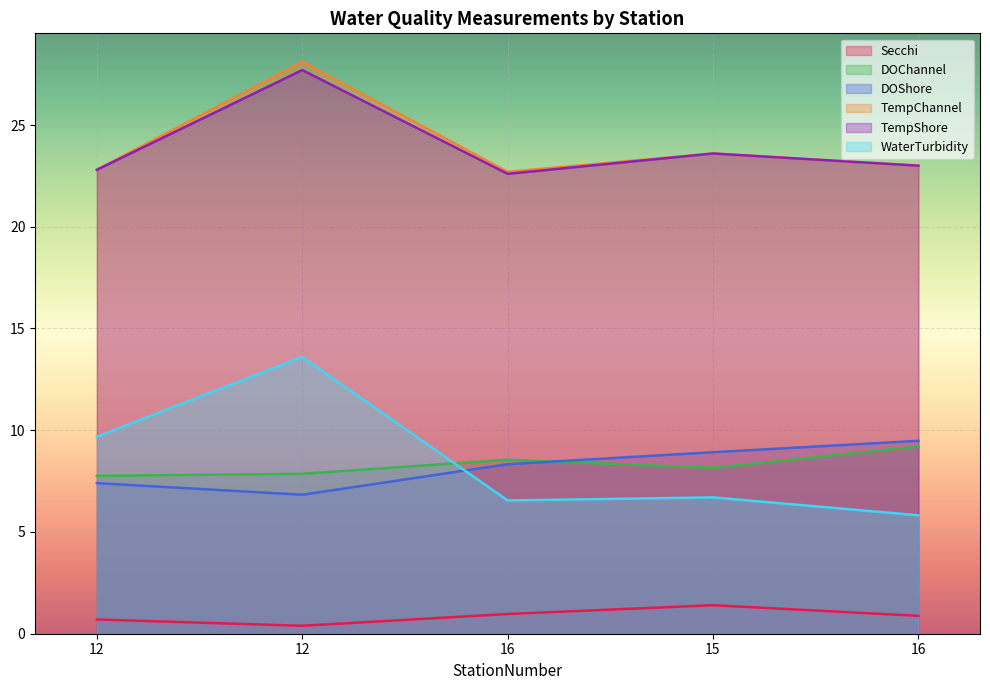

Is the value of TempShore at 12 greater than the value of WaterTurbidity at 16?

Yes